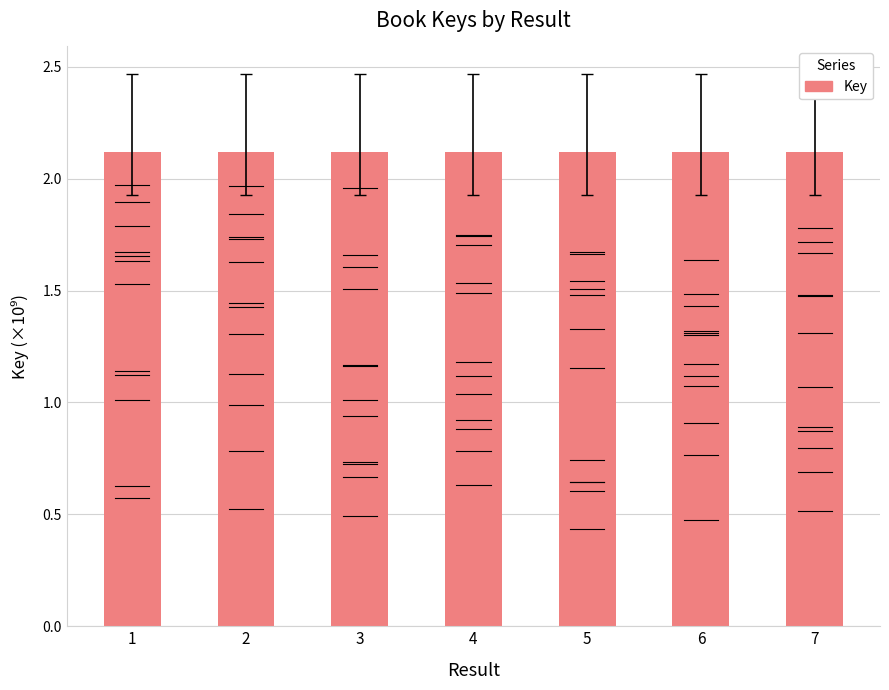

What is the sum of all values?

14.8